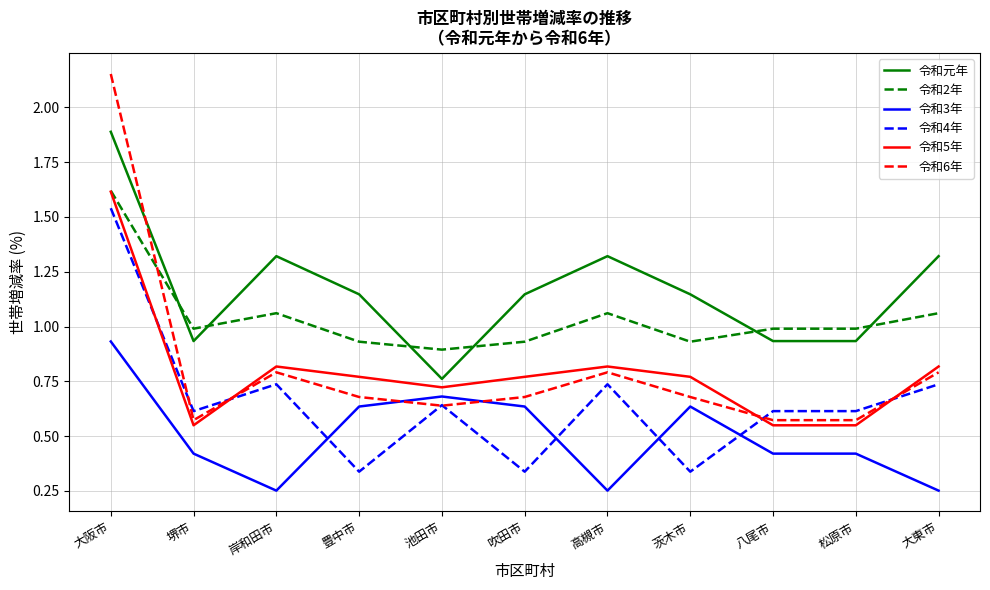

At which label does 令和6年 reach its peak?

大阪市